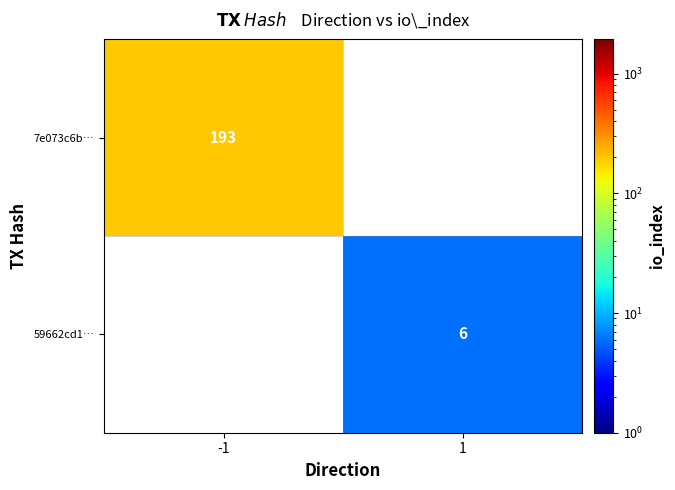

The value of 59662cd1… at 1 is 2. True or false?

False